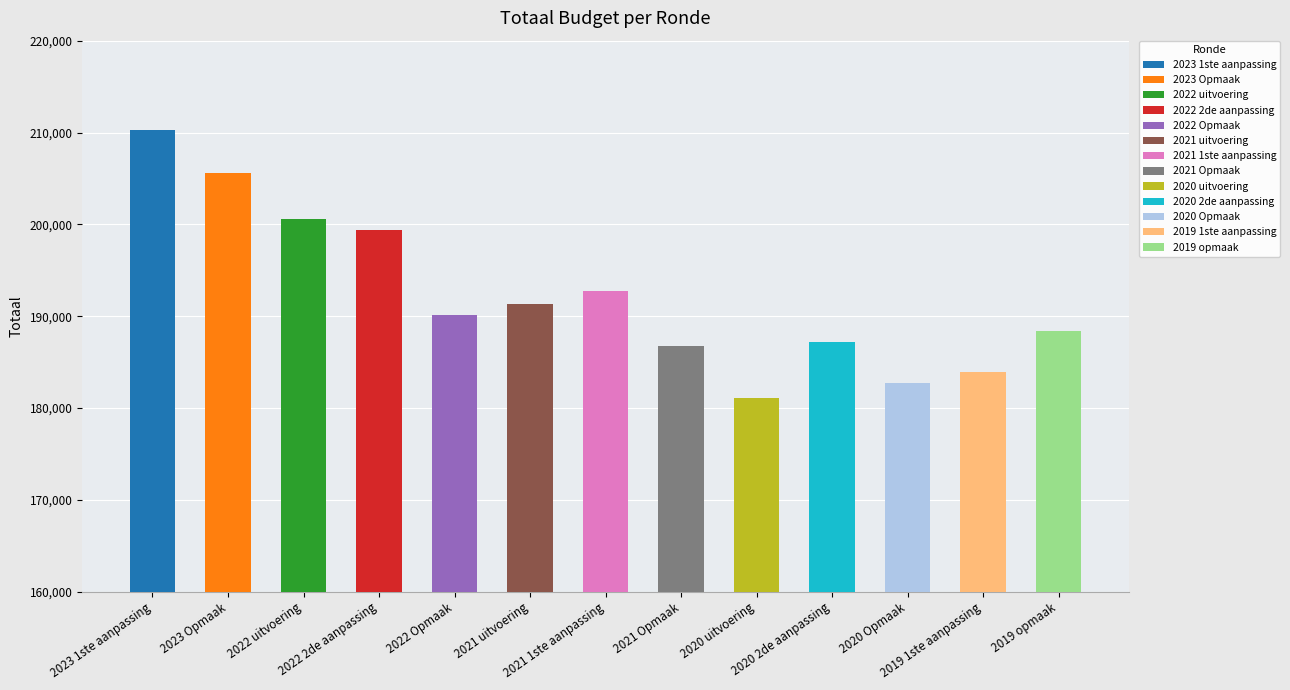

What is the difference between the maximum and minimum values?

29221